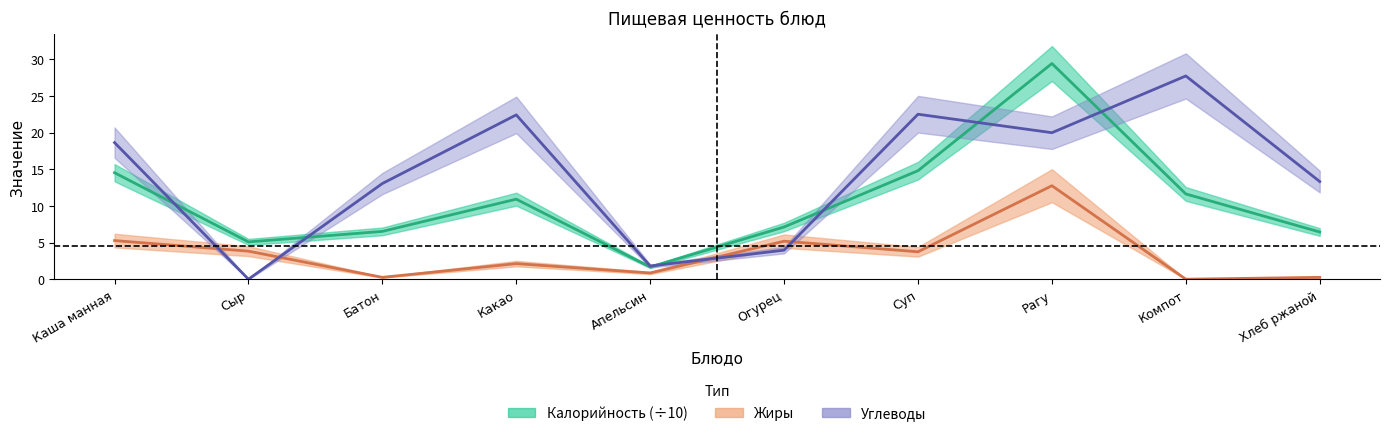

What is the greatest value displayed?

29.4